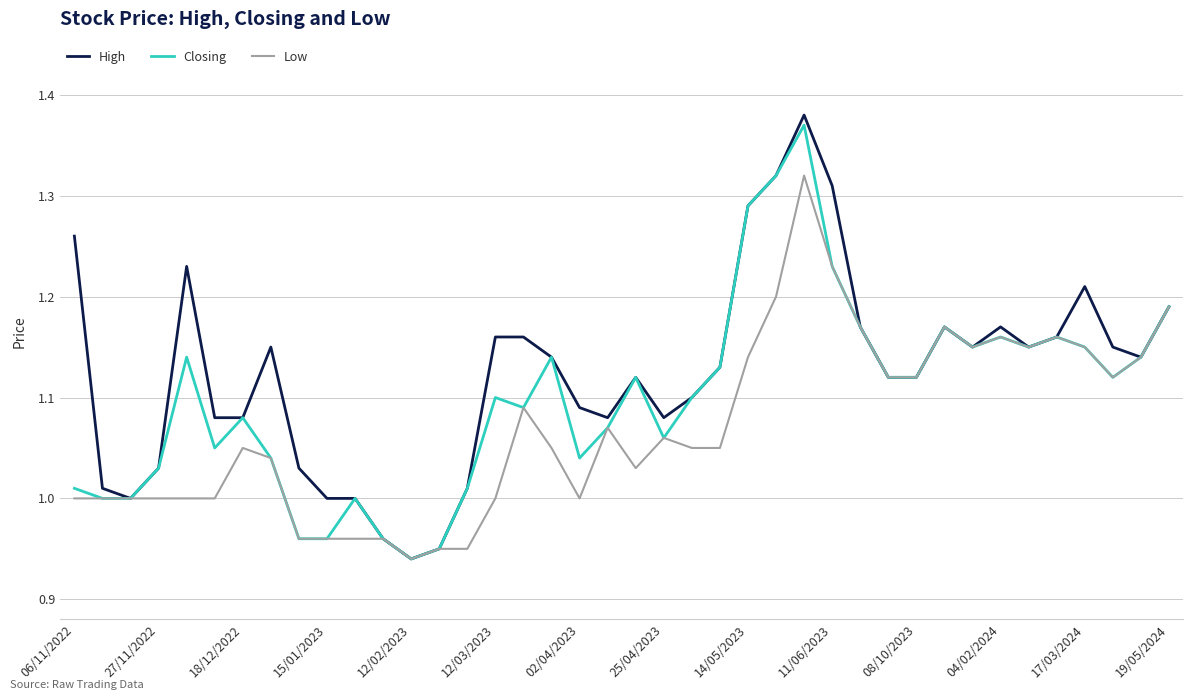

List the series in order of their overall mean, lowest first.

Low, Closing, High